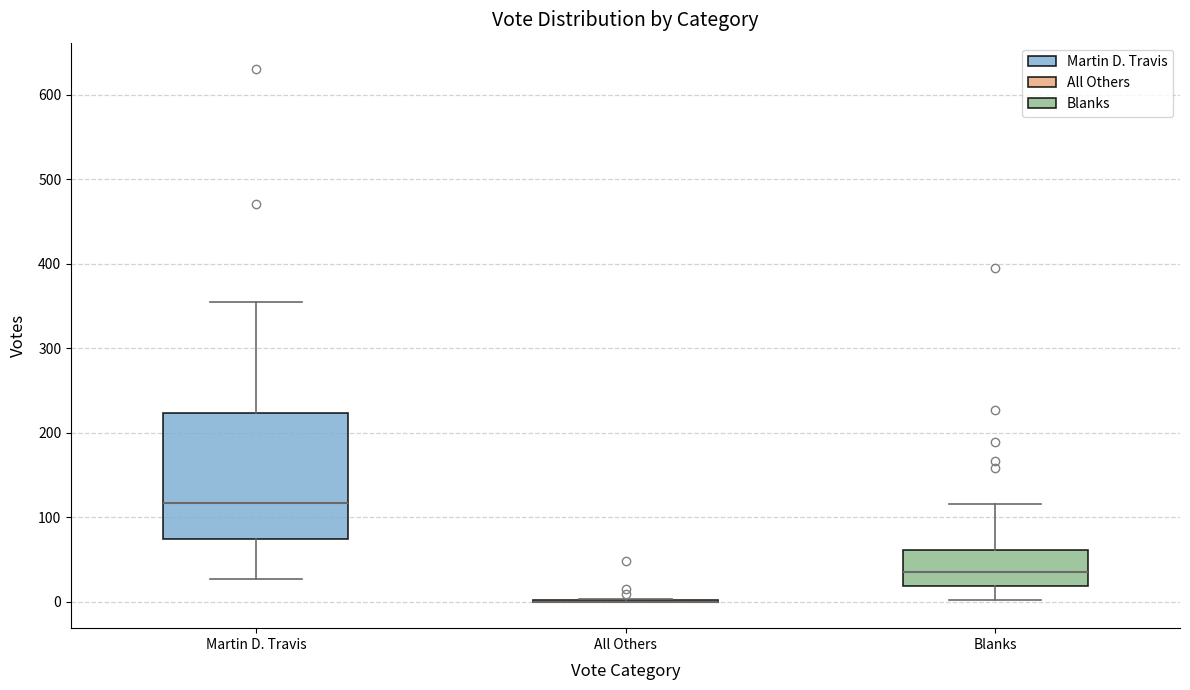

Which box is the tallest, from its lower edge to its upper edge?

Martin D. Travis